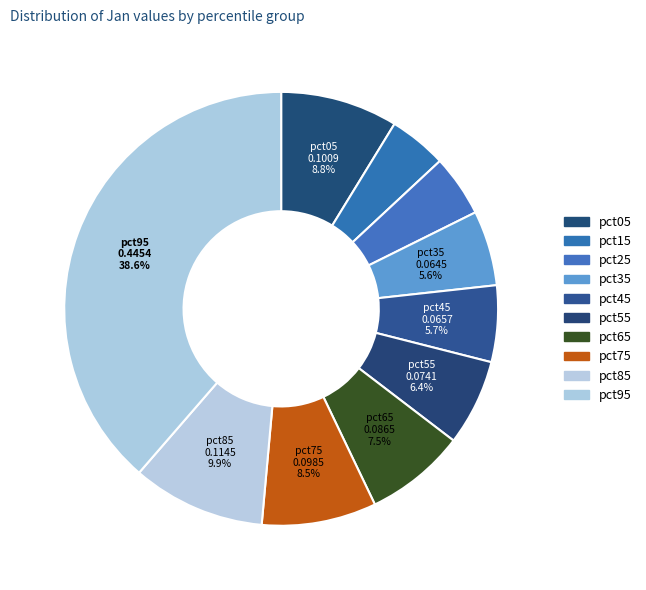

Is there a majority slice in this chart?

No